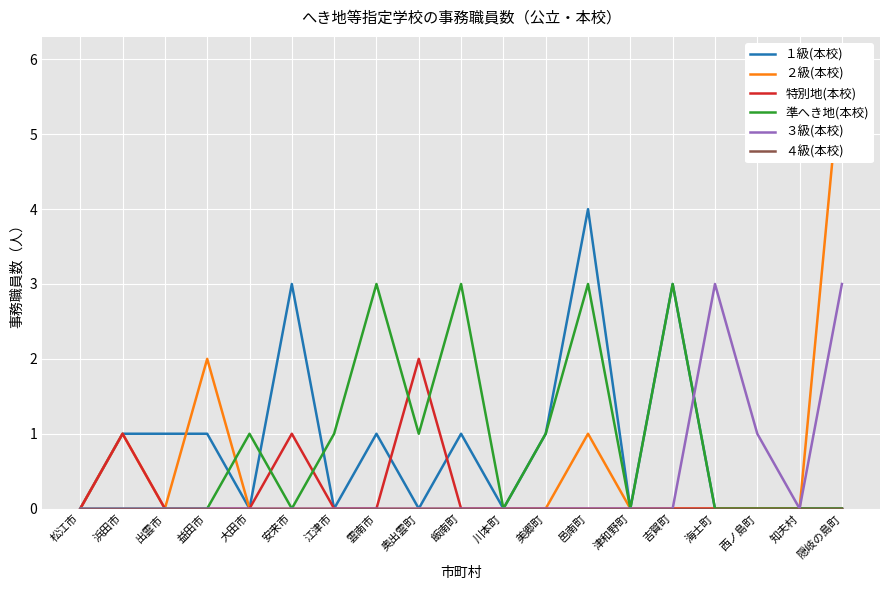

True or false: ２級(本校) and ４級(本校) intersect in this chart.

False